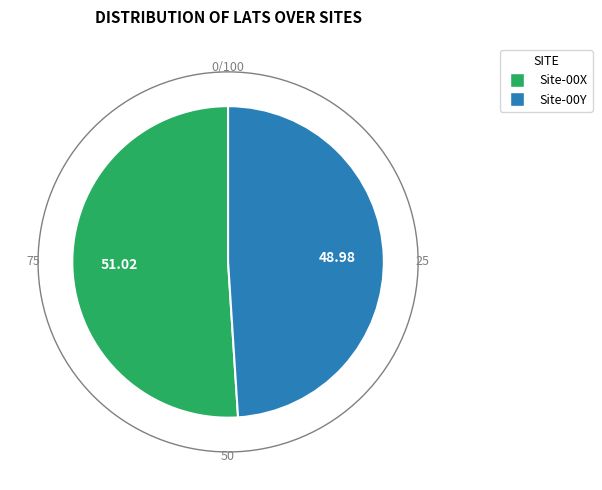

Combined, do Site-00X and Site-00Y account for over 50%?

Yes